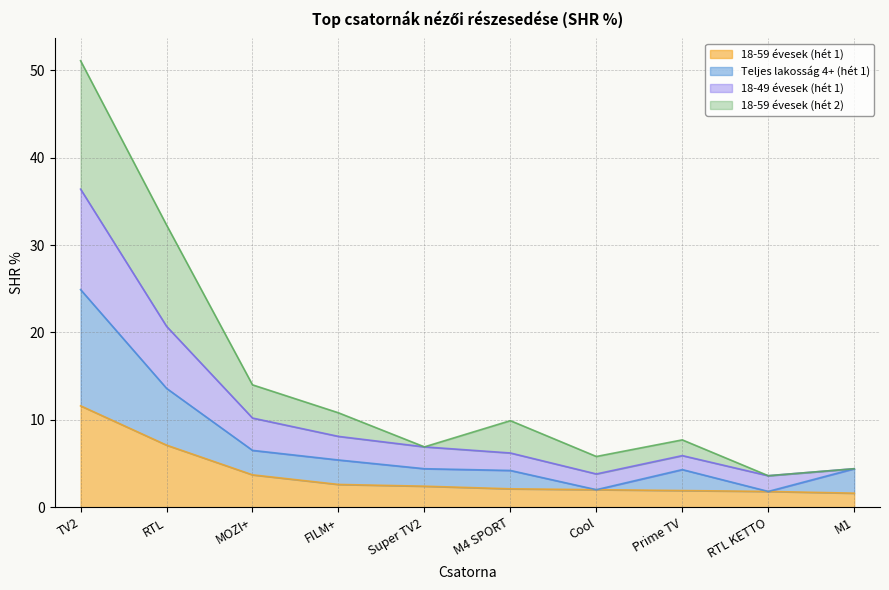

What is the total value across all series at TV2?

51.1